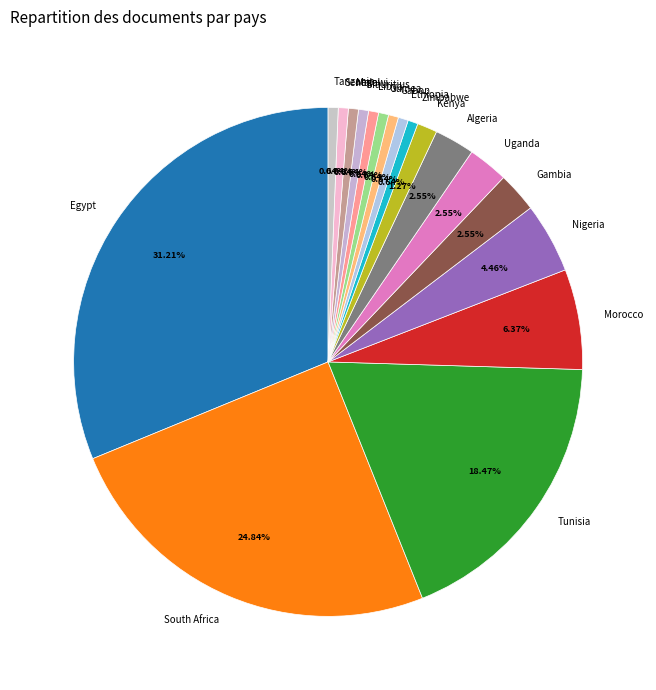

What percentage is the South Africa slice, to the nearest percent?

25%